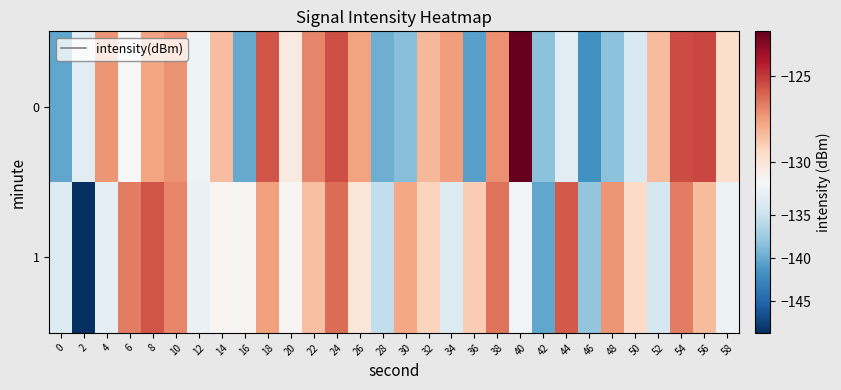

Reading left to right, transcribe all the data shown in this chart.

0: 0=-140.3	2=-133.0	4=-127.3	6=-131.2	8=-127.7	10=-127.2	12=-132.0	14=-128.5	16=-140.0	18=-125.6	20=-130.4	22=-126.9	24=-125.5	26=-127.6	28=-139.7	30=-138.7	32=-128.2	34=-127.5	36=-140.6	38=-127.2	40=-122.4	42=-138.3	44=-133.2	46=-141.7	48=-138.4	50=-133.9	52=-128.4	54=-125.5	56=-125.3	58=-129.6
1: 0=-133.5	2=-148.7	4=-132.9	6=-126.7	8=-125.7	10=-126.9	12=-132.4	14=-131.0	16=-131.1	18=-127.6	20=-131.0	22=-128.5	24=-126.3	26=-130.1	28=-135.4	30=-127.8	32=-129.2	34=-133.6	36=-128.9	38=-126.4	40=-131.7	42=-140.2	44=-125.8	46=-138.1	48=-127.3	50=-129.5	52=-134.2	54=-126.7	56=-128.4	58=-132.1